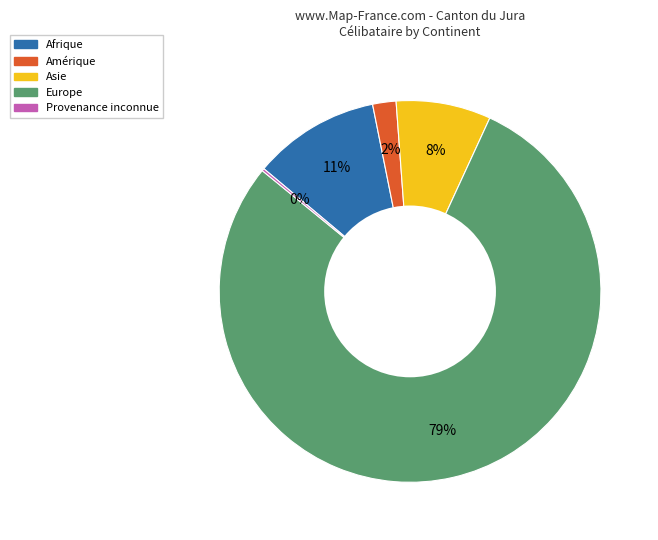

To the nearest percent, what is the difference between the largest and smallest slice percentages?

79%